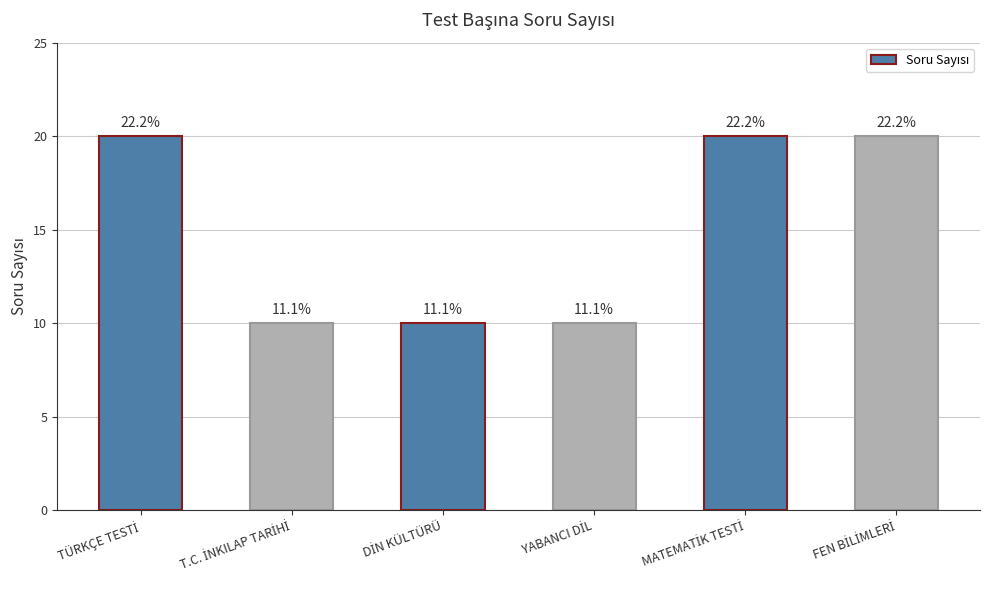

Rank the categories by value from highest to lowest.

TÜRKÇE TESTİ, MATEMATİK TESTİ, FEN BİLİMLERİ, T.C. İNKILAP TARİHİ, DİN KÜLTÜRÜ, YABANCI DİL